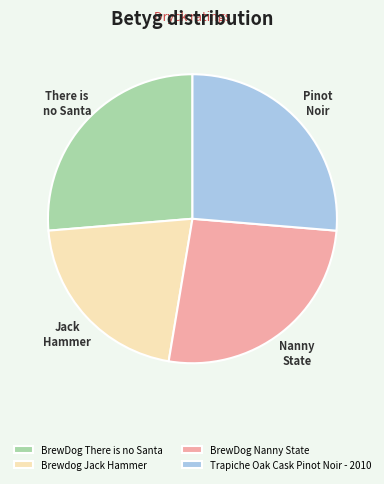

How many slices are in this pie chart?

4